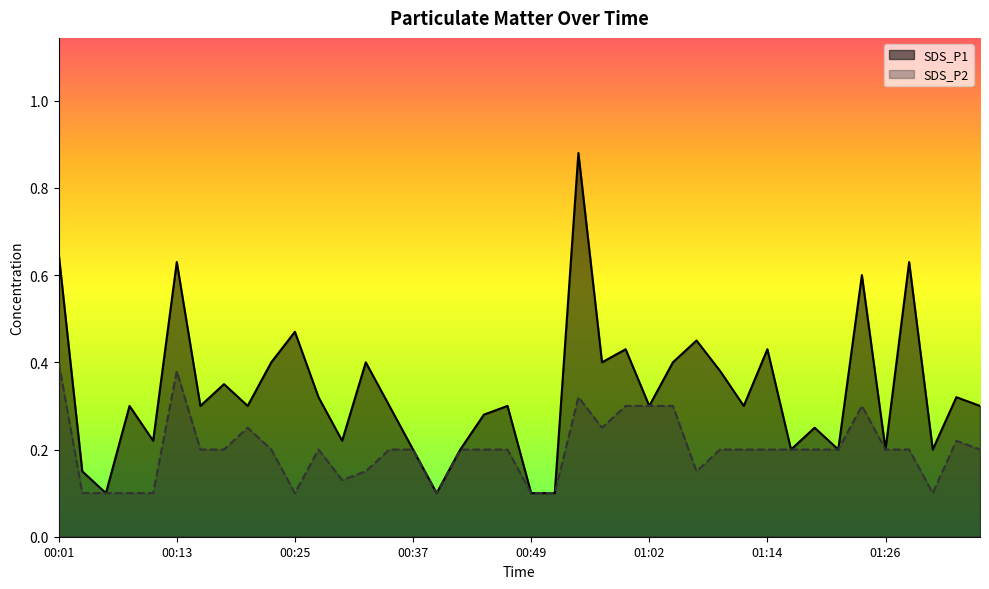

True or false: SDS_P1 has more than 0 points higher than both neighbors.

True